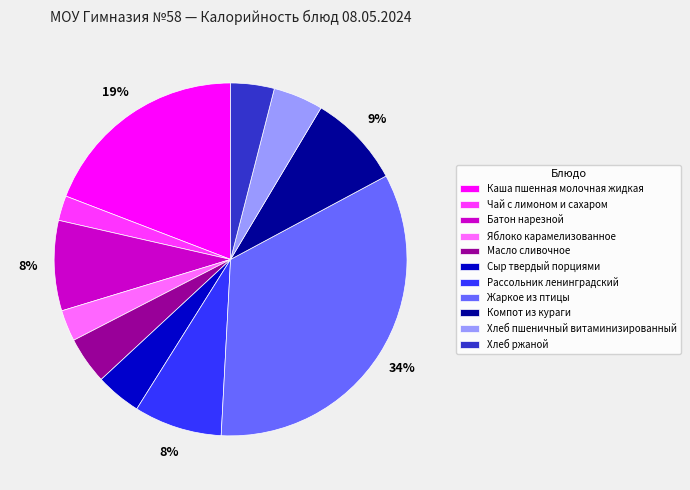

What is the ratio of the value at Батон нарезной to the value at Сыр твердый порциями?

2.0